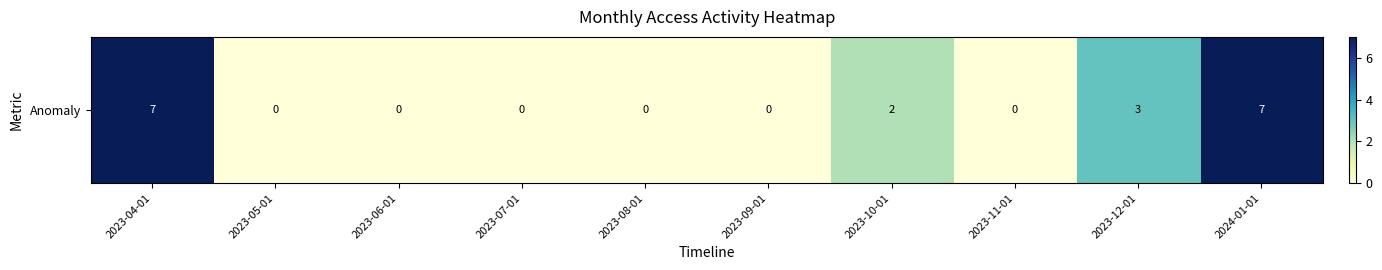

Reading right to left, extract all data points from this chart.

2024-01-01=7	2023-12-01=3	2023-11-01=0	2023-10-01=2	2023-09-01=0	2023-08-01=0	2023-07-01=0	2023-06-01=0	2023-05-01=0	2023-04-01=7